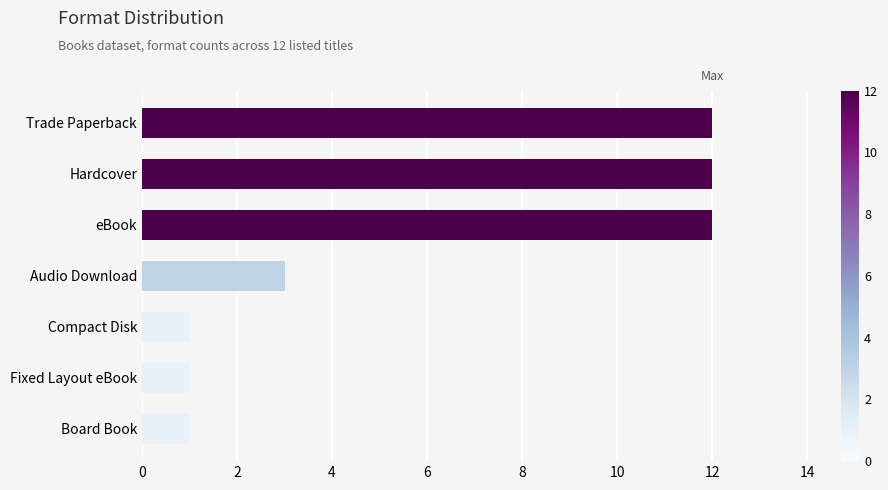

What is the ratio of the value at Trade Paperback to the value at Board Book?

12.0